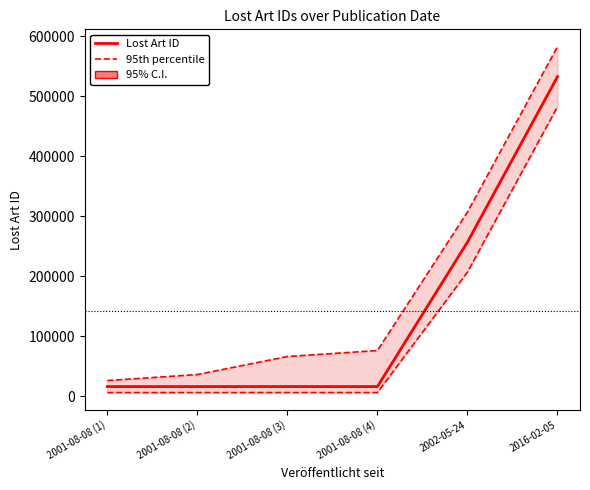

Which label corresponds to the smallest value in the chart?

2001-08-08 (4)